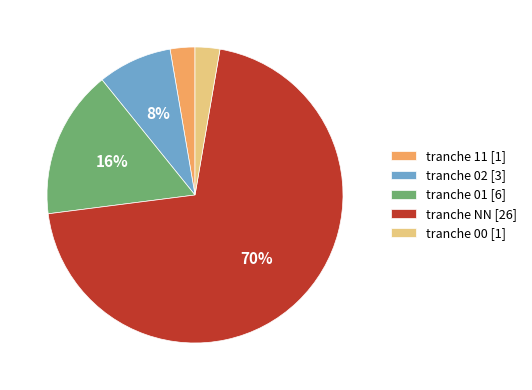

To the nearest percent, what is the combined percentage of tranche 00 [1] and tranche 01 [6]?

19%